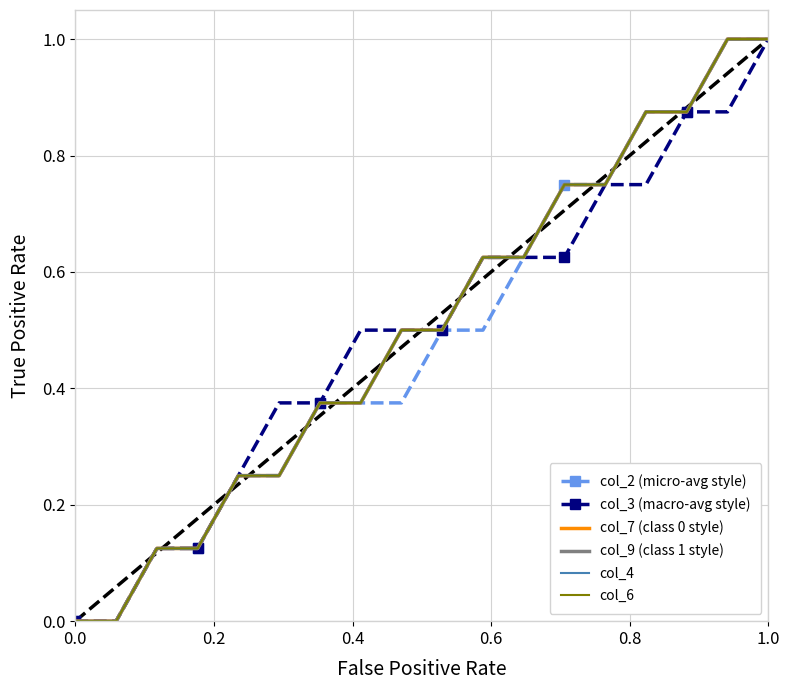

How many lines are shown in the chart?

6